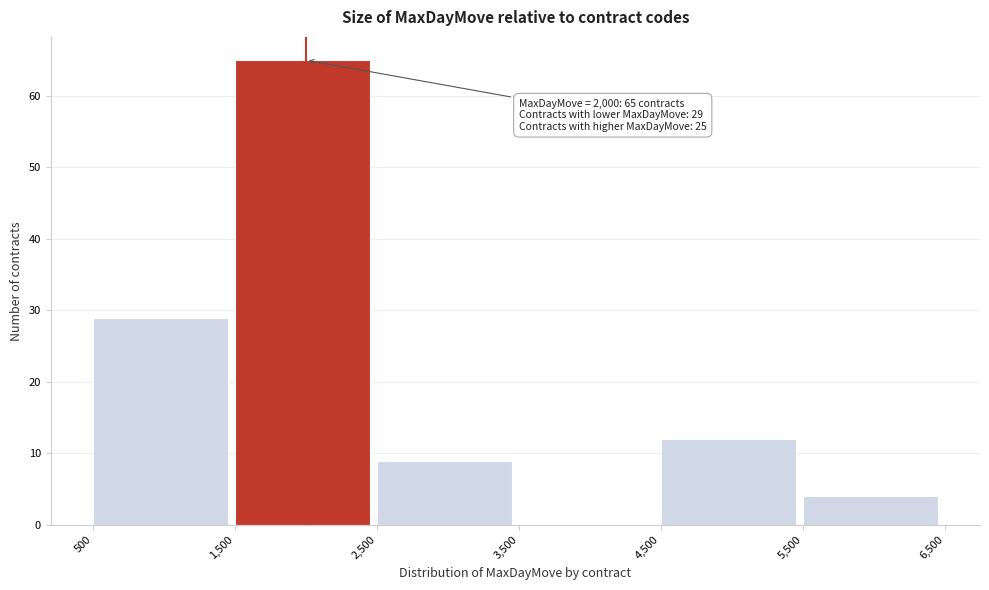

Over which range of the x-axis is the bar tallest?

1,500 to 2,500